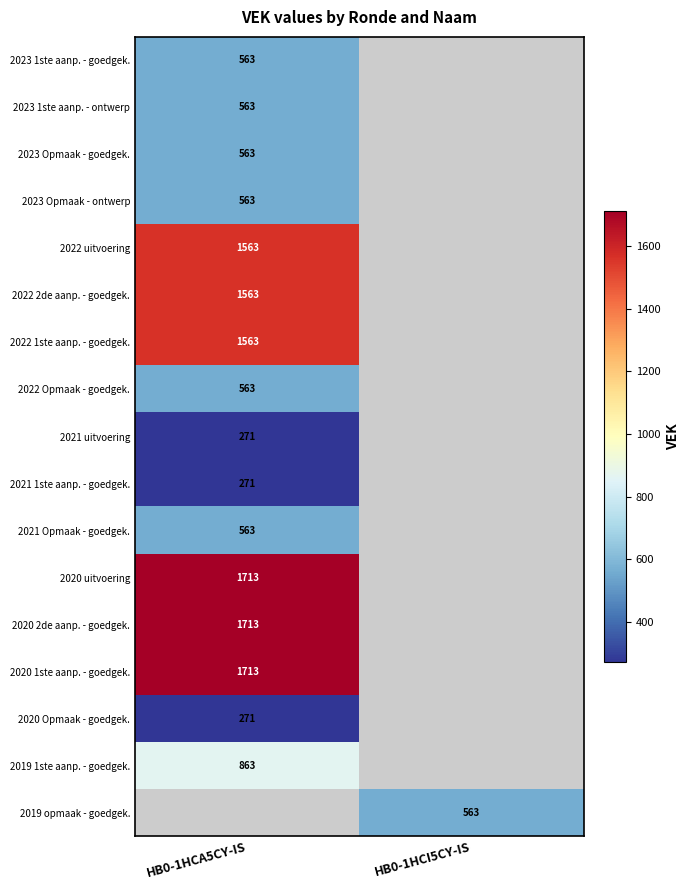

What is the smallest value displayed?

271.0